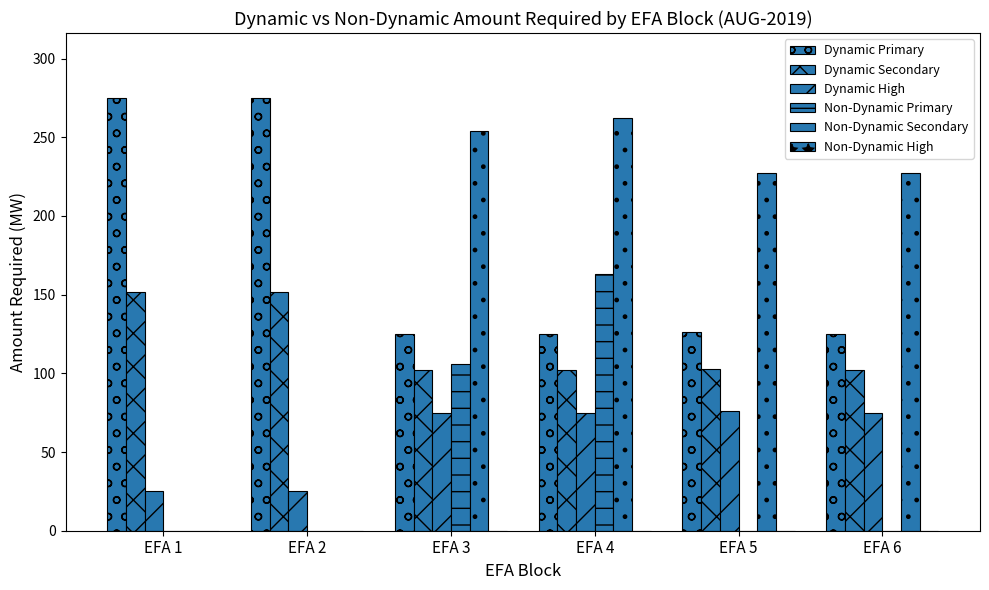

Are the bars horizontal?

No